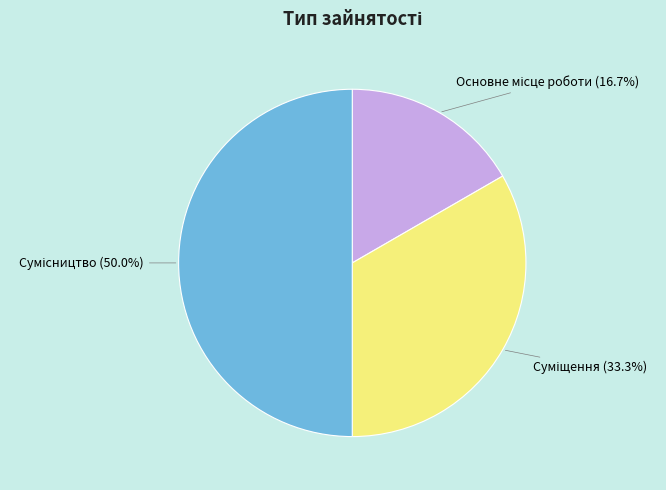

To the nearest percent, what is the difference between the largest and smallest slice percentages?

33%